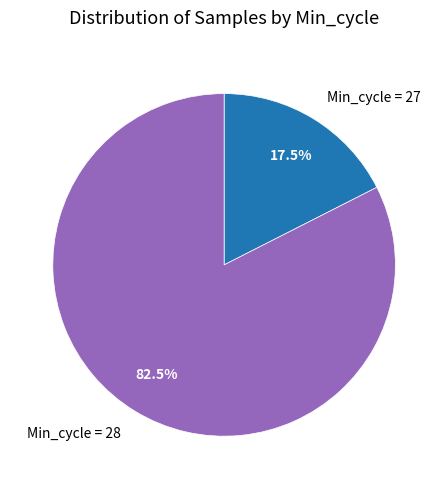

Which slice is the largest?

Min_cycle = 28